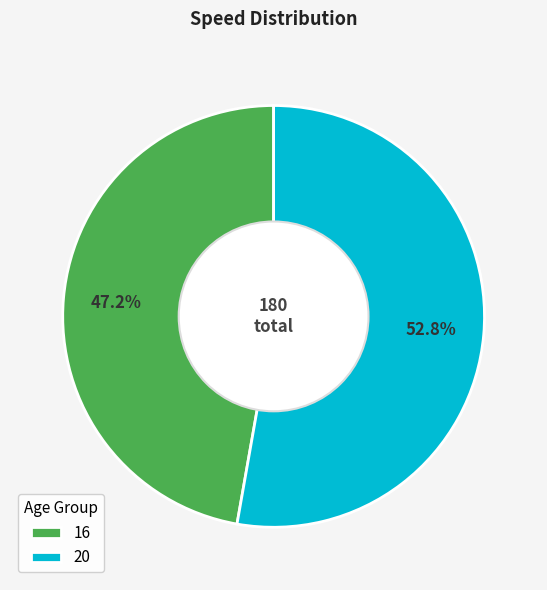

Approximately how many times larger is the value at 20 compared to 16?

1.1